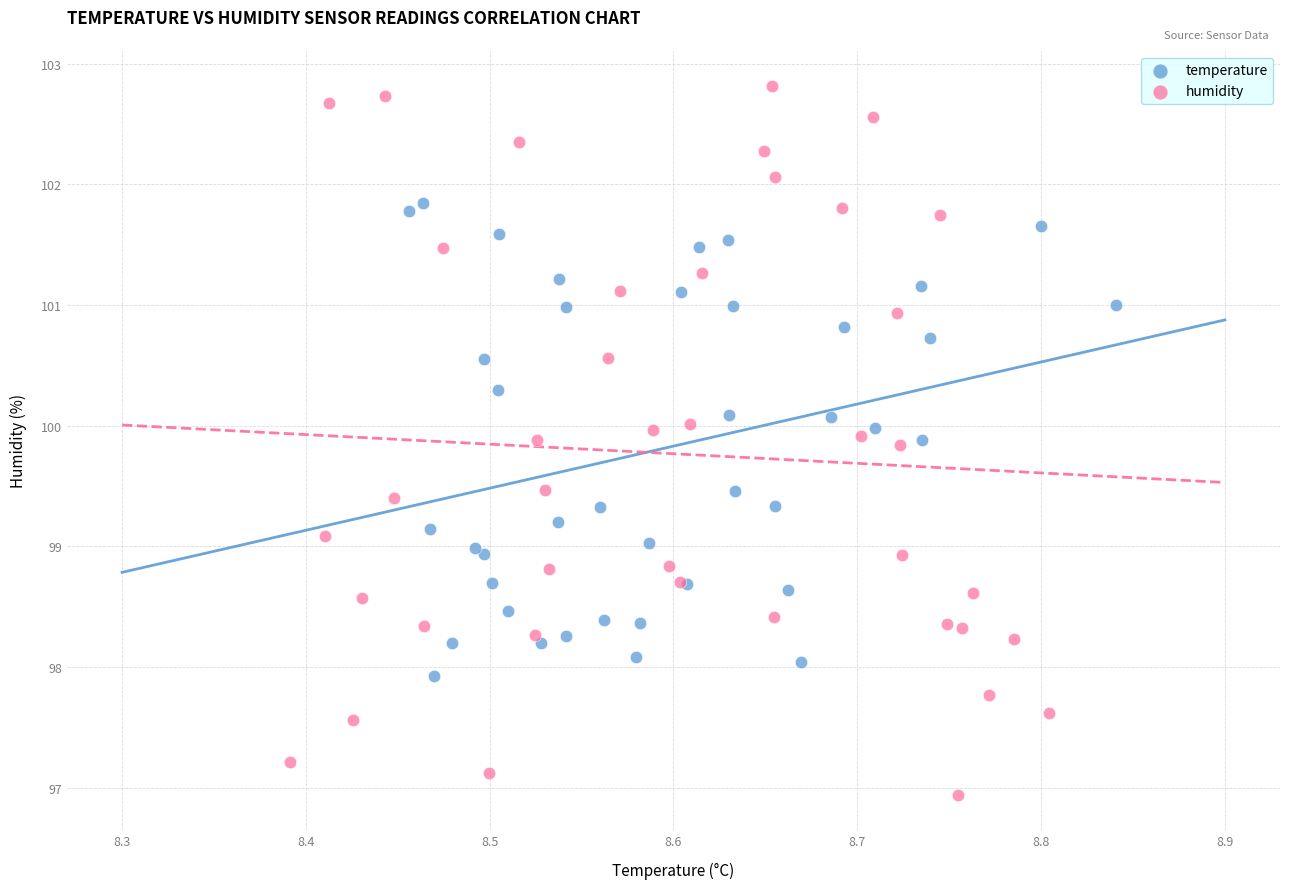

Which series contains the highest Y value?

humidity